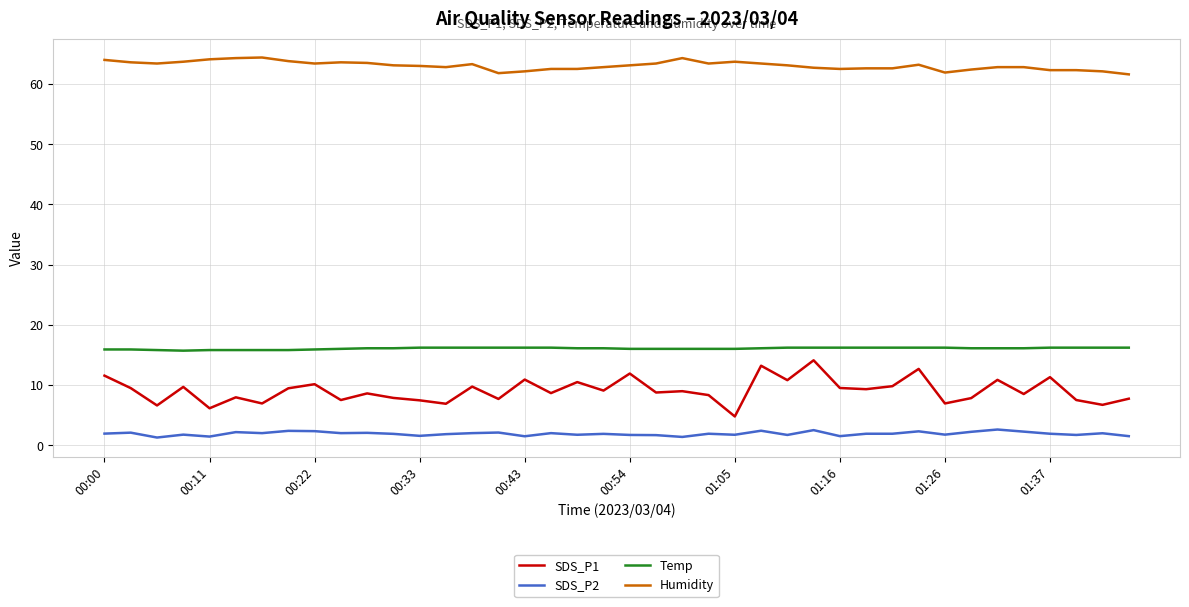

Which series has the widest spread of values?

SDS_P1